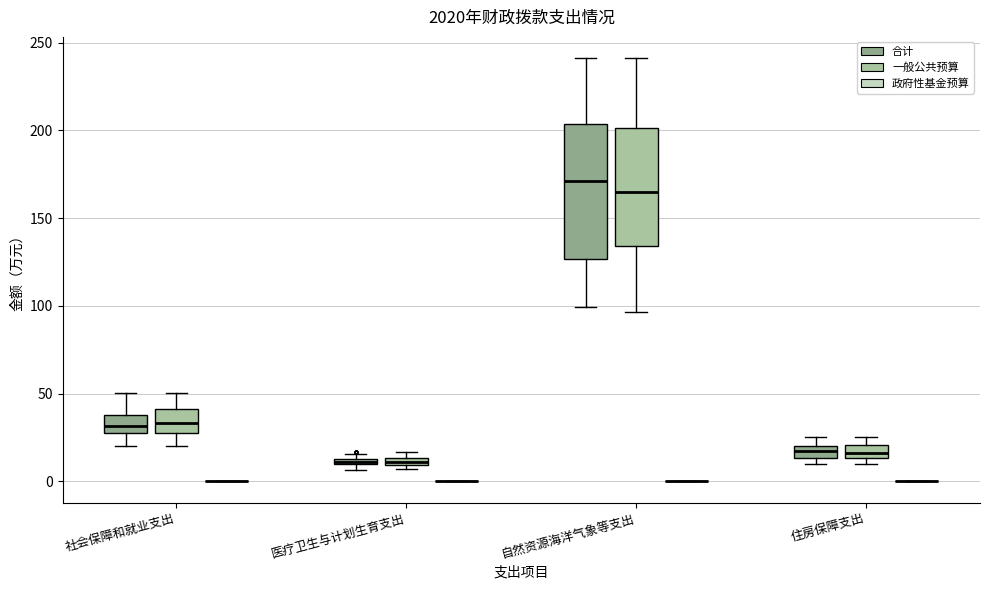

Comparing the boxes themselves (not the whiskers), which one is the tallest?

自然资源海洋气象等支出 (合计)